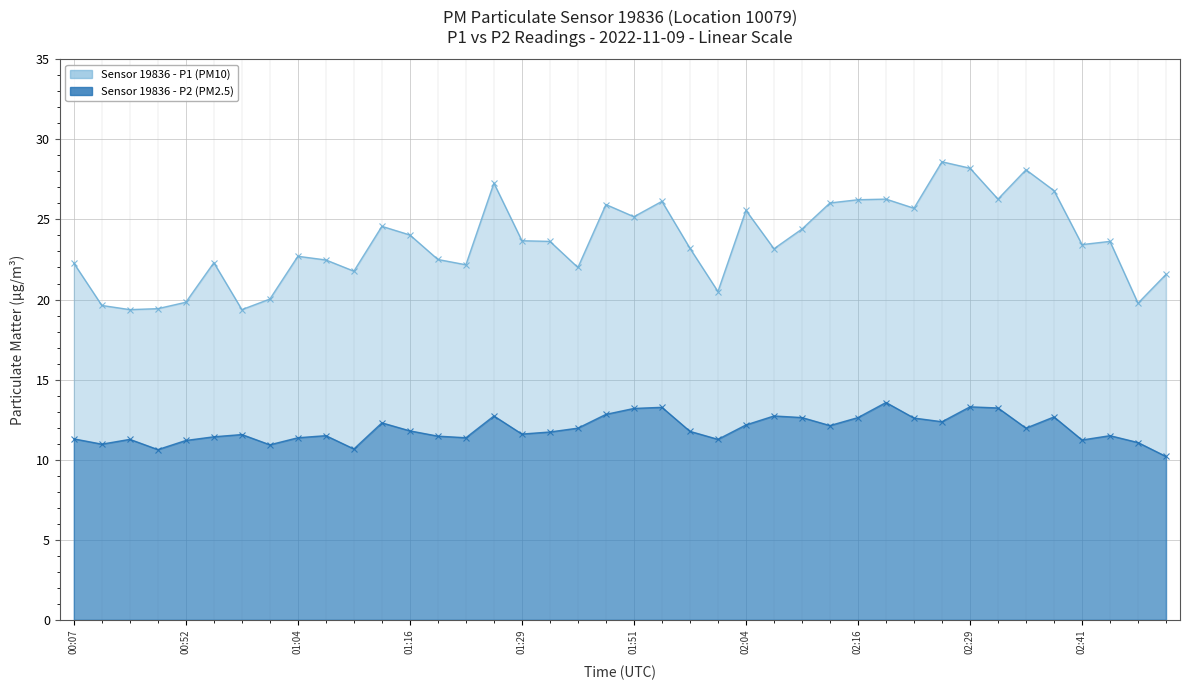

Which series has the largest range (max minus min)?

P1